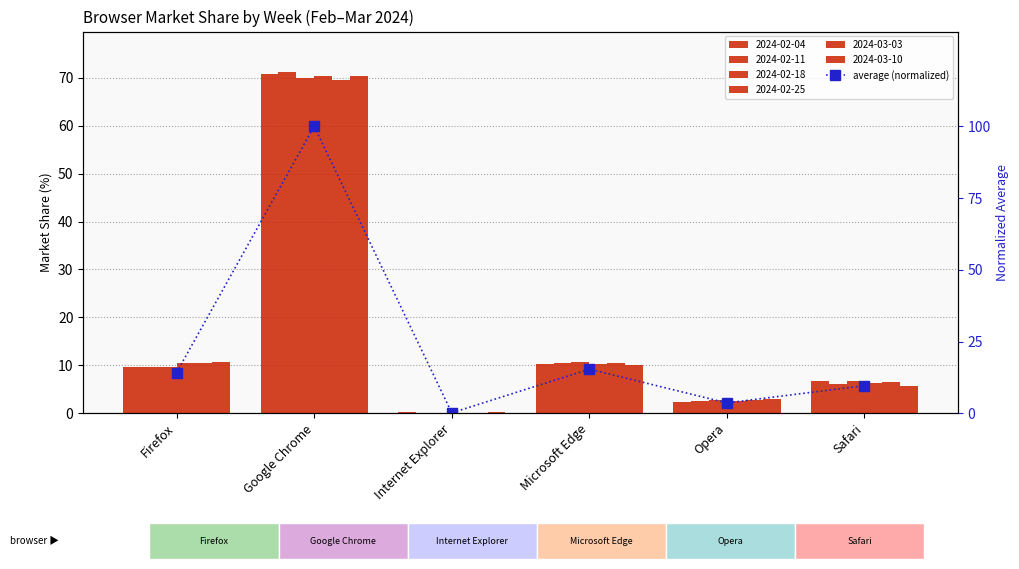

What is the maximum value shown in the chart?

100.0